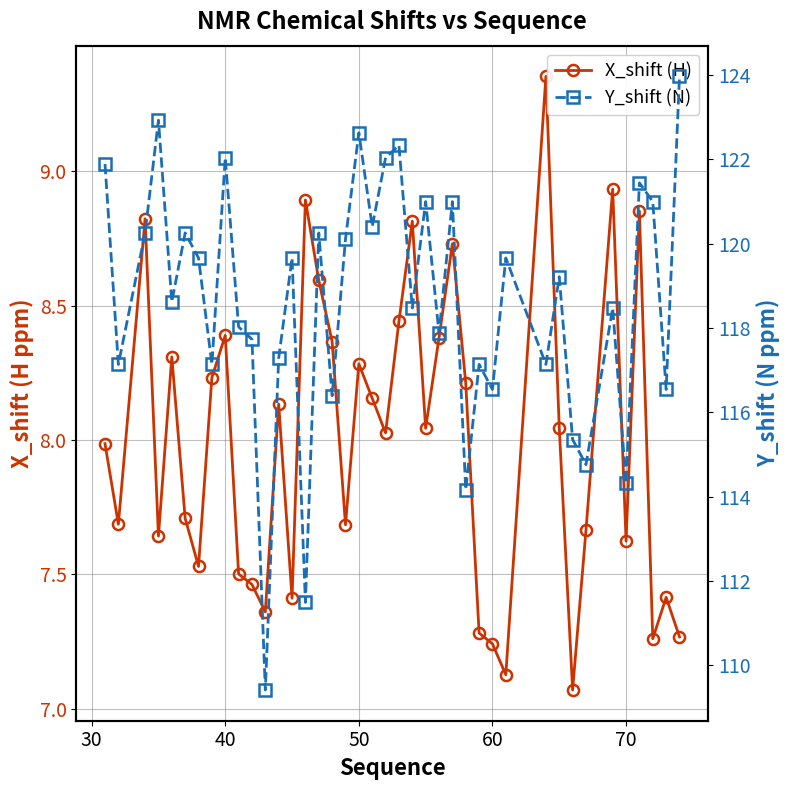

True or false: Y_shift (N) and X_shift (H) cross at least once.

False